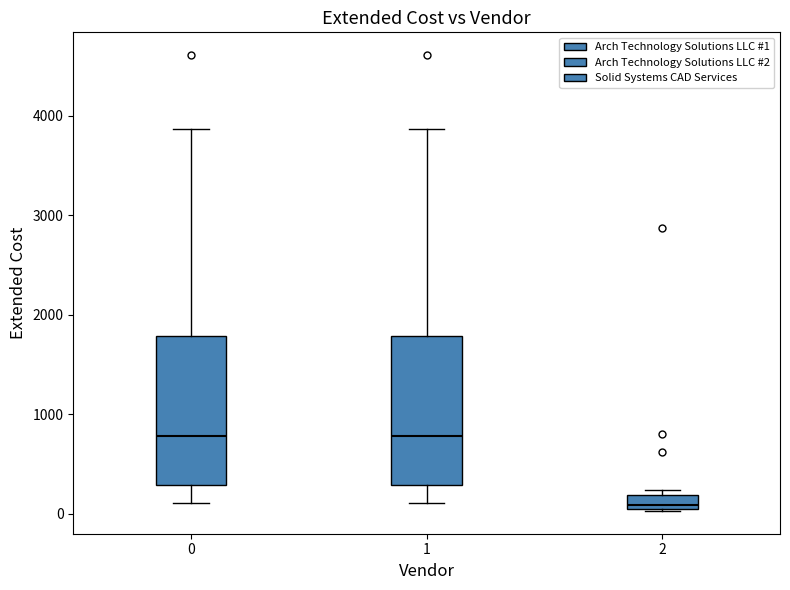

Where does the upper whisker of the box at x = 0 end on the y-axis? The values are not printed on the chart, so give them approximately, as read against the axis.

3900